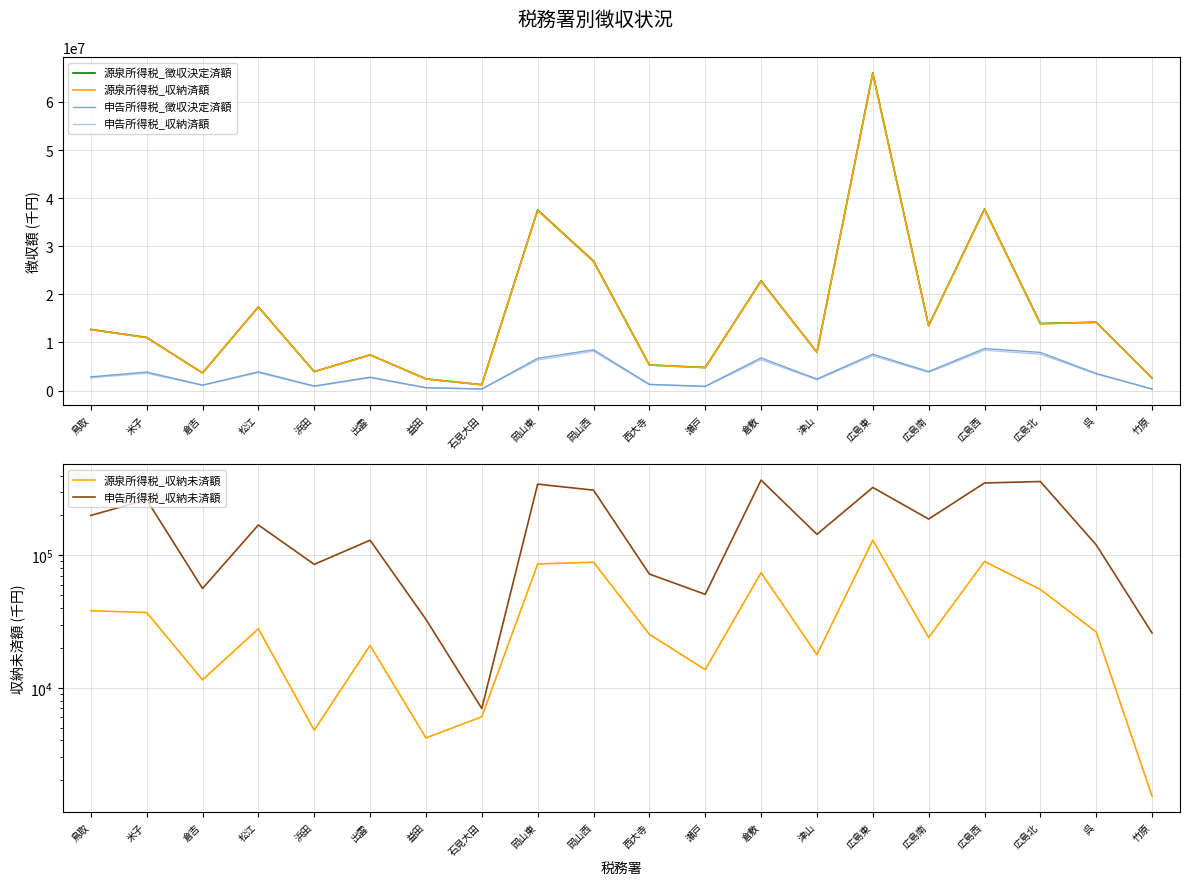

Where does the 申告所得税_収納済額 series first go above 3436502?

米子